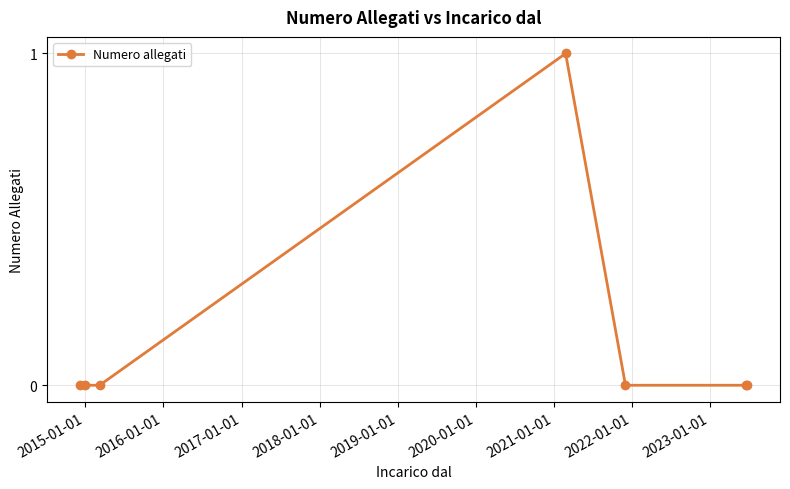

What is the value of the 4th point from the left?

1